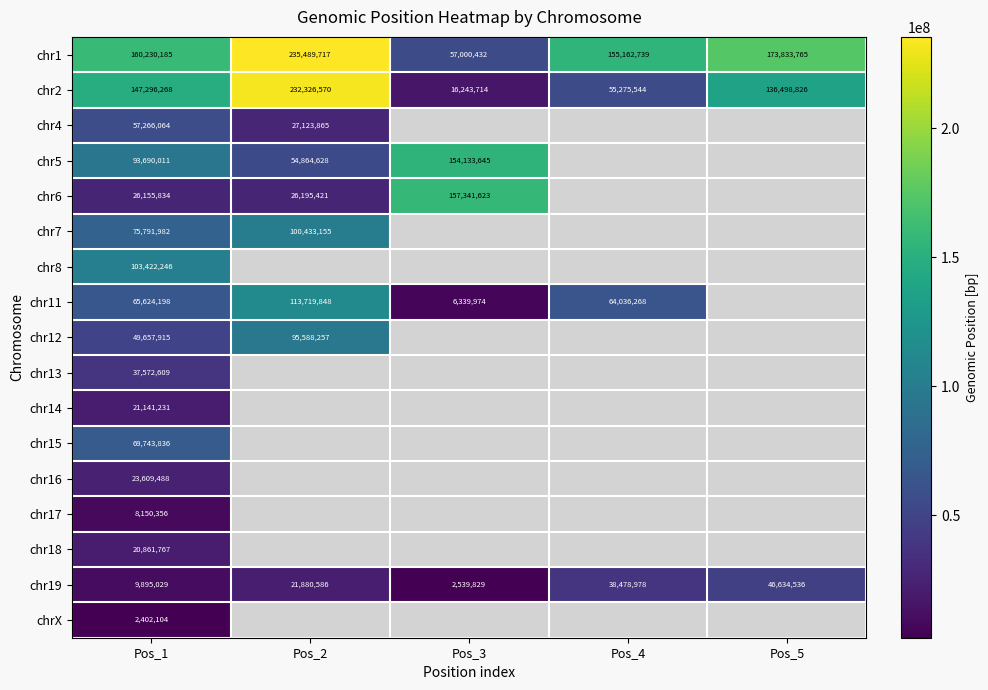

The value of chr8 at Pos_1 is 103422246. True or false?

True